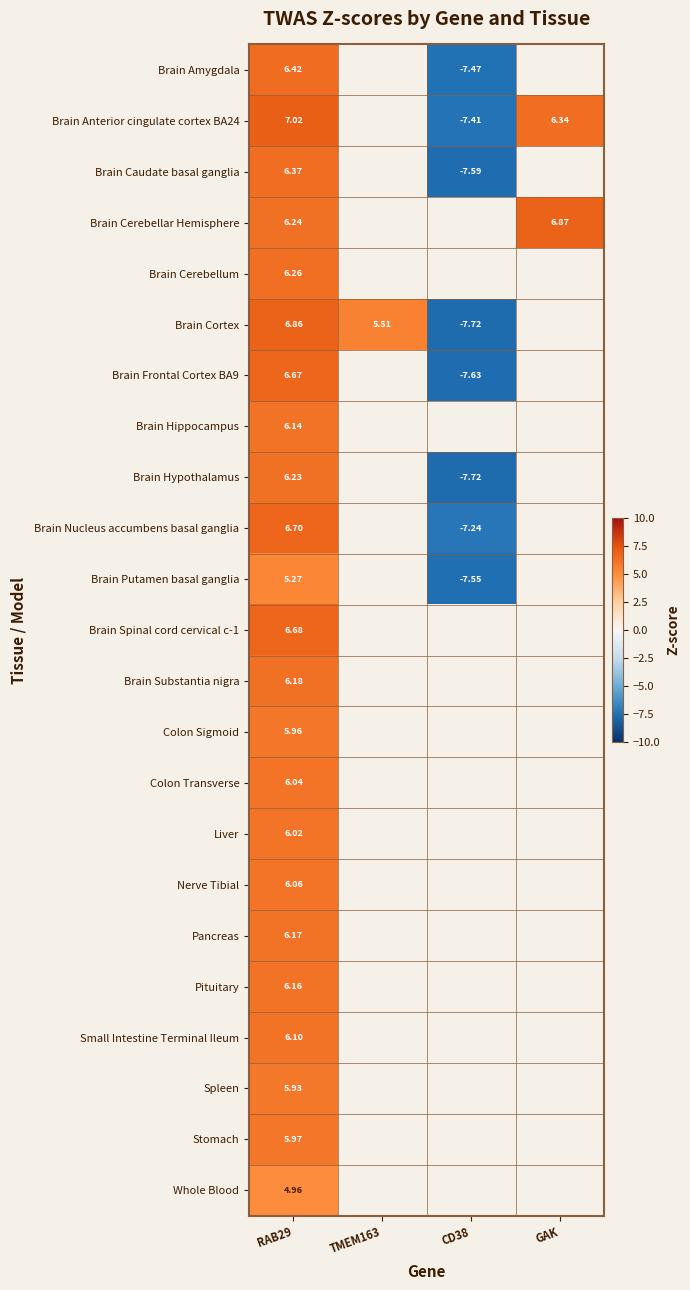

Is the value of Pituitary at RAB29 greater than the value of Brain Anterior cingulate cortex BA24 at CD38?

Yes